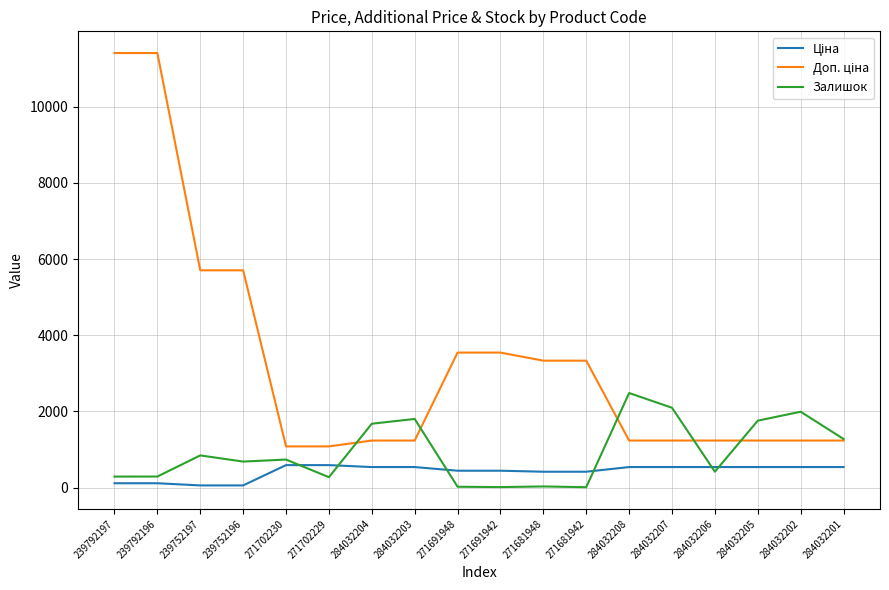

What is the highest value of the Залишок series?

2483.0